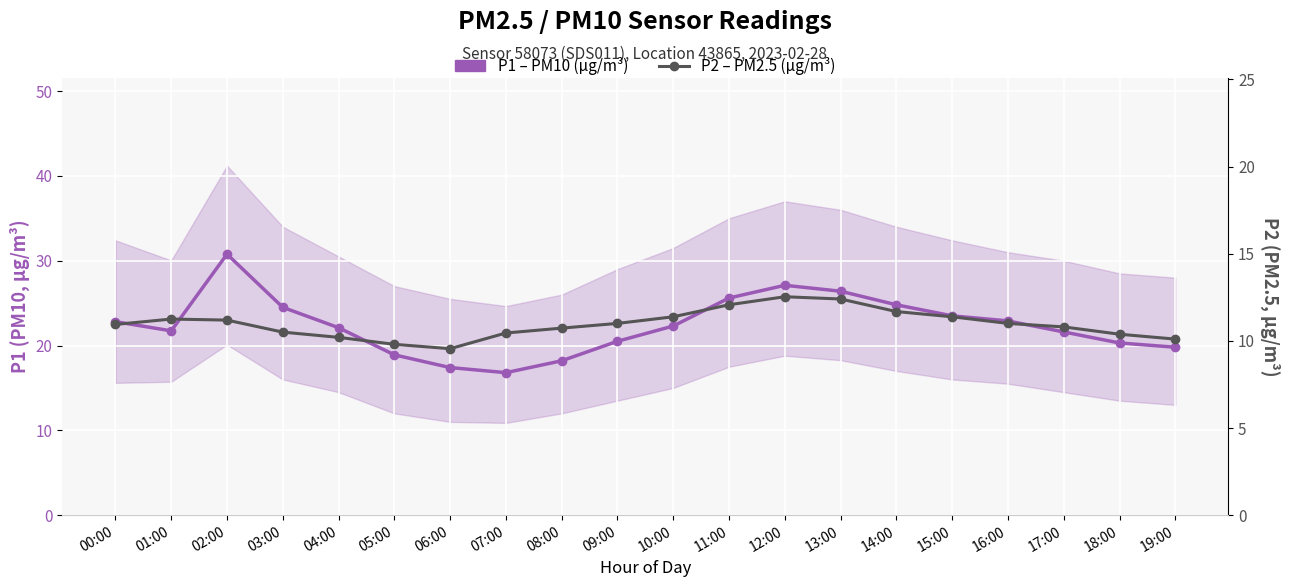

True or false: P1 – PM10 (µg/m³) and P2 – PM2.5 (µg/m³) cross at least once.

False